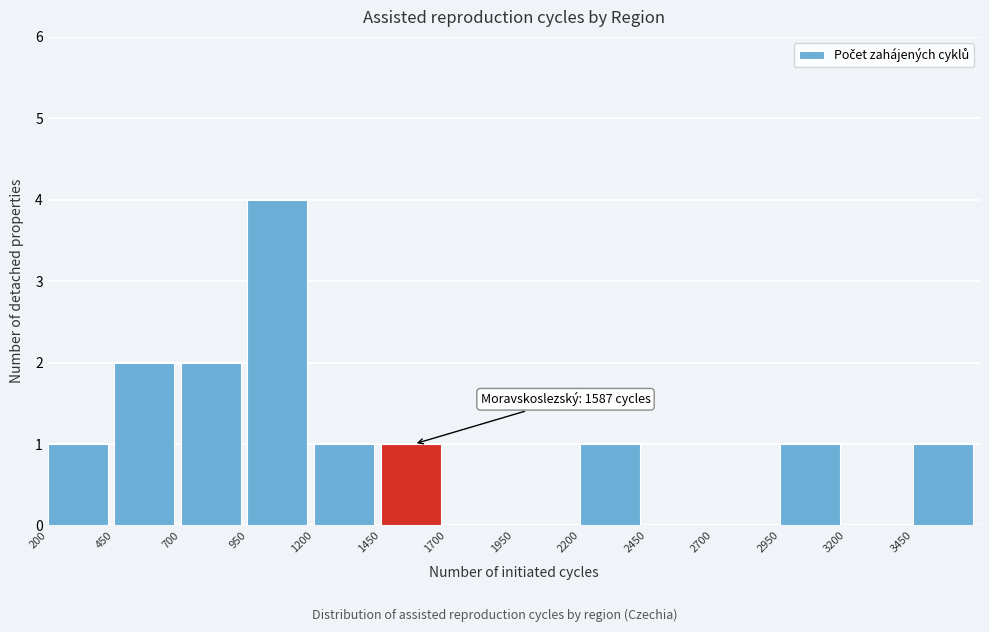

Which range on the x-axis has the tallest bar?

950 to 1200